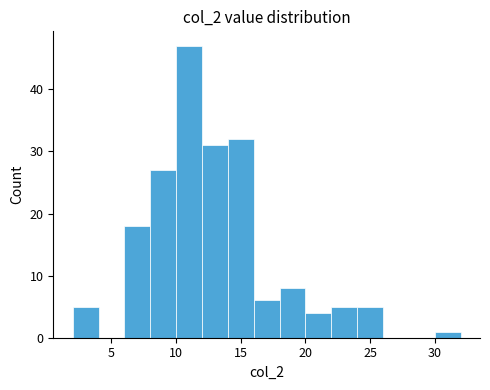

Reading left to right, transcribe this chart: for each bar, give the range it covers on the x-axis and its height. The values are not printed on the chart, so give them approximately, as read against the axis.

2 to 4: 5
4 to 6: 0
6 to 8: 18
8 to 10: 27
10 to 12: 47
12 to 14: 31
14 to 16: 32
16 to 18: 6
18 to 20: 8
20 to 22: 4
22 to 24: 5
24 to 26: 5
26 to 28: 0
28 to 30: 0
30 to 32: 1